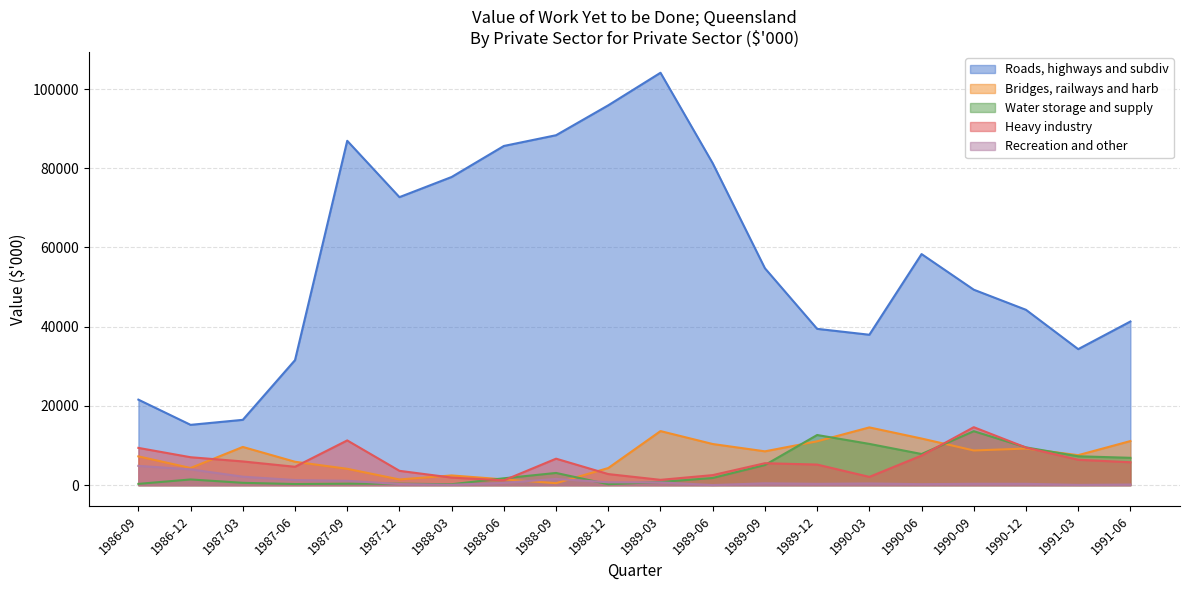

True or false: Bridges, railways and harb and Roads, highways and subdiv intersect in this chart.

False